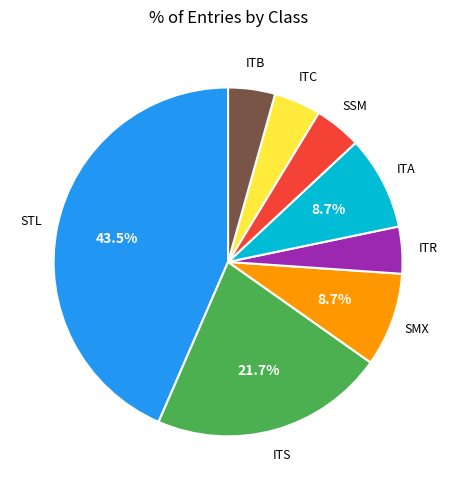

Do ITC and ITR together represent more than half of the pie?

No